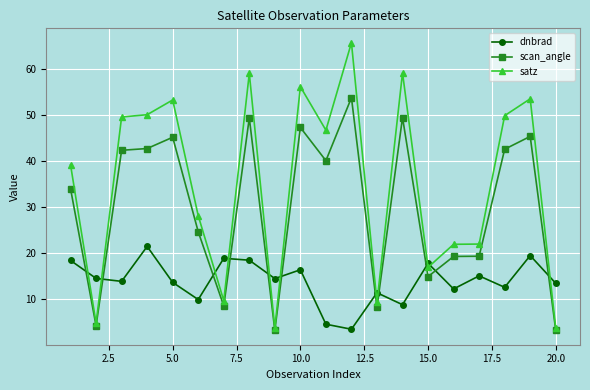

What is the difference between the maximum and minimum values in the scan_angle series?

50.4